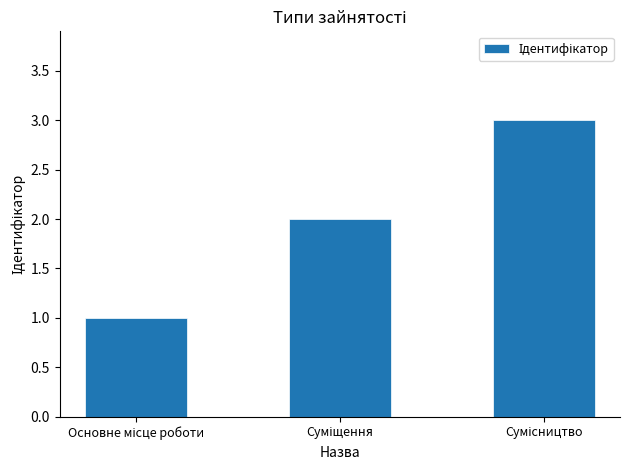

What is the sum of all values?

6